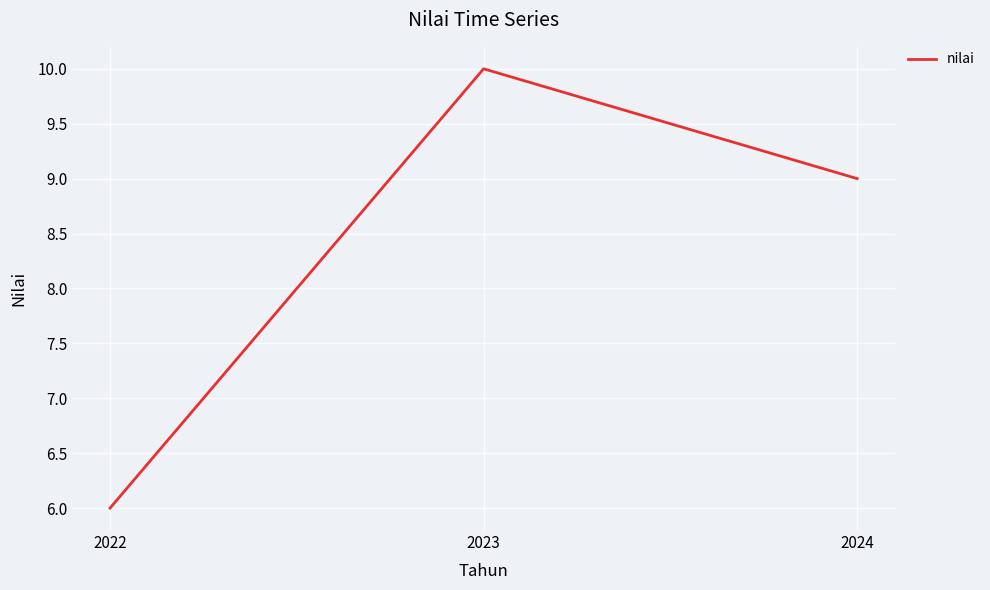

Is this an area chart (filled region under the line)?

No